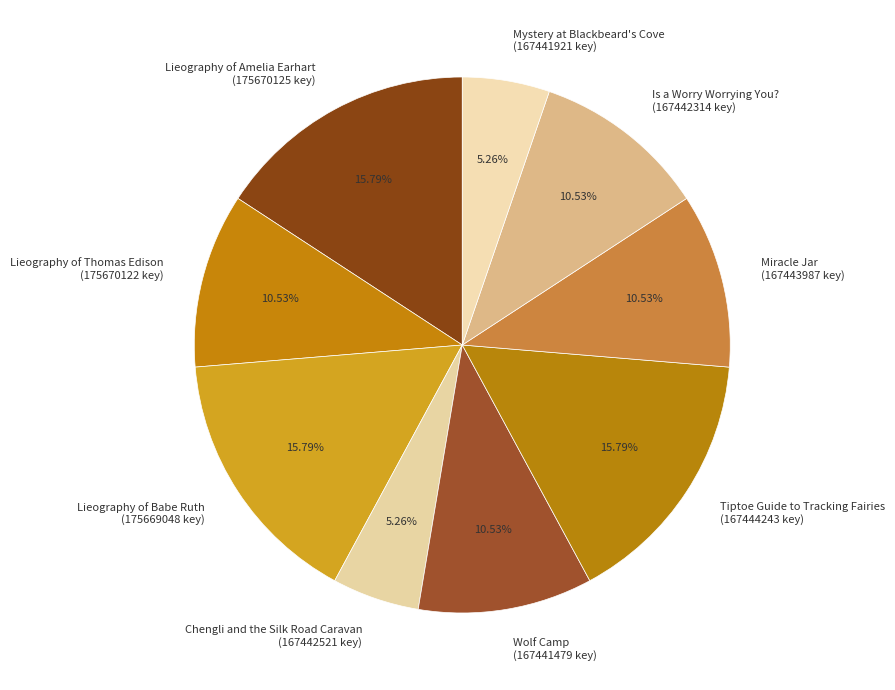

Approximately how many times larger is the value at Lieography of Babe Ruth compared to Wolf Camp?

1.5